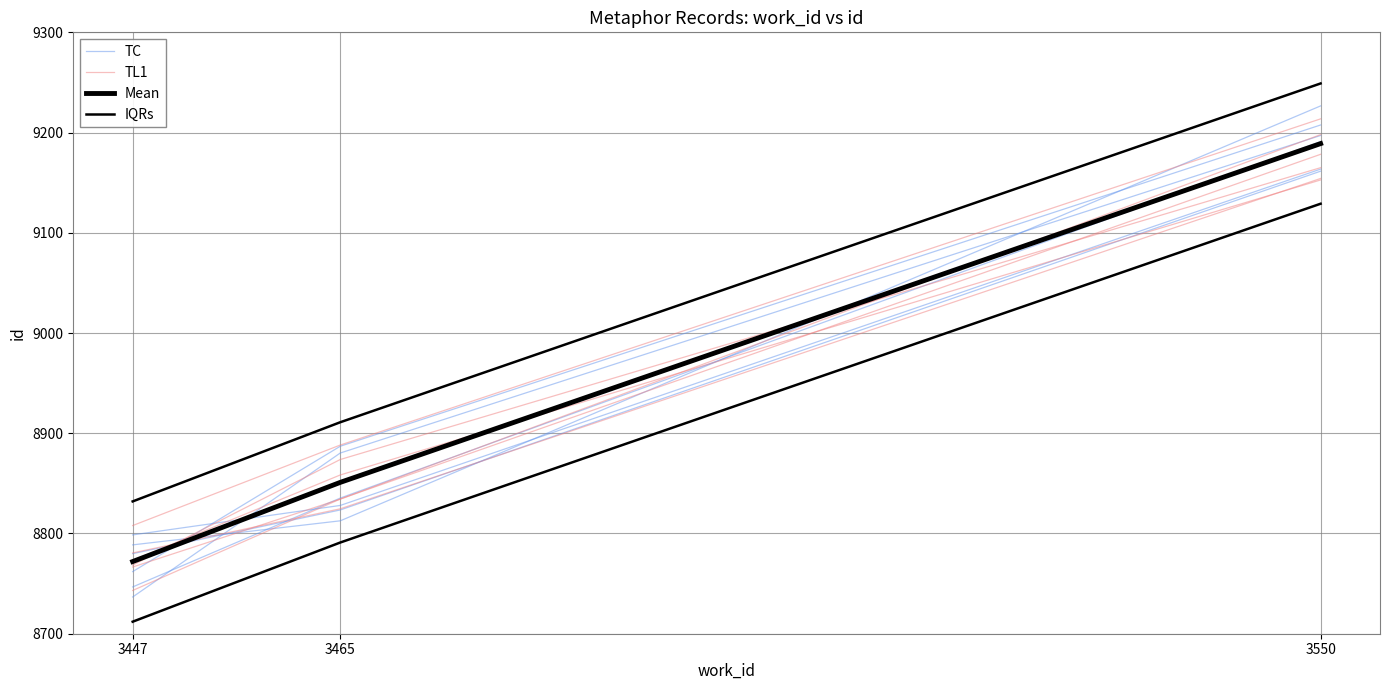

What is the value of the TC point at the 1st from the left?

8762.0